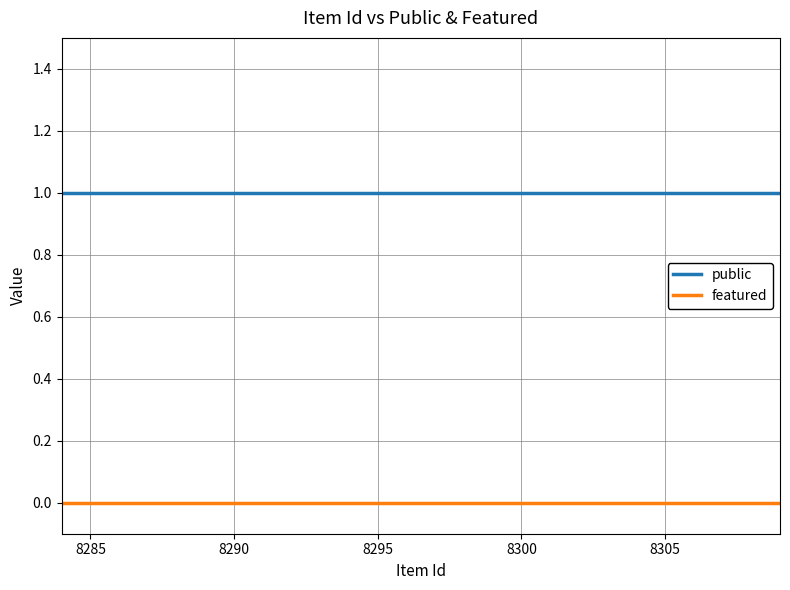

Is this an area chart (filled region under the line)?

No